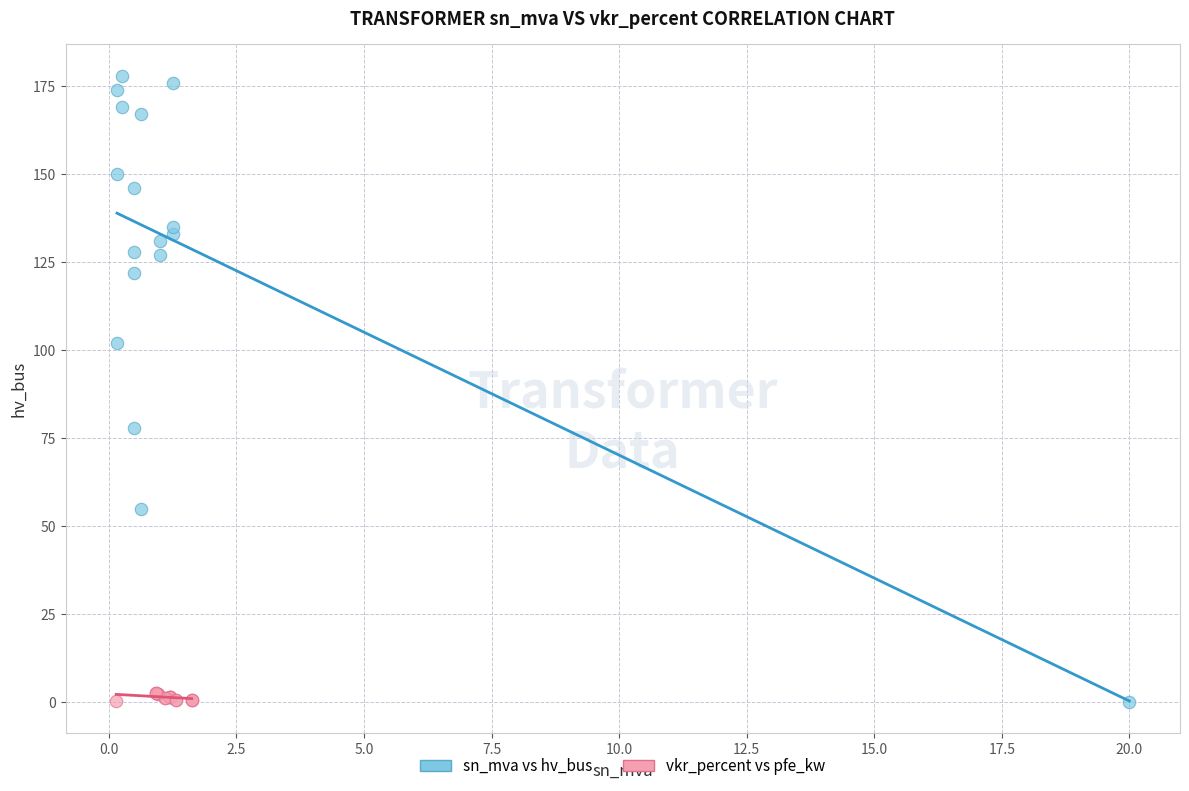

Which series reaches the maximum Y coordinate?

sn_mva vs hv_bus